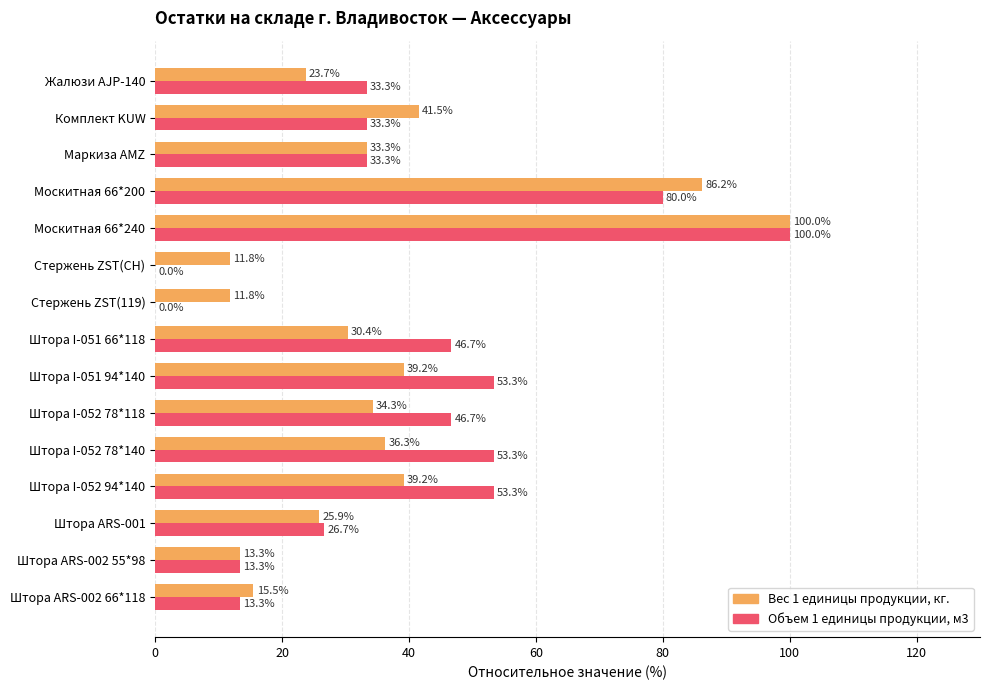

What is the total value across all series at Штора I-052 78*140?

89.6